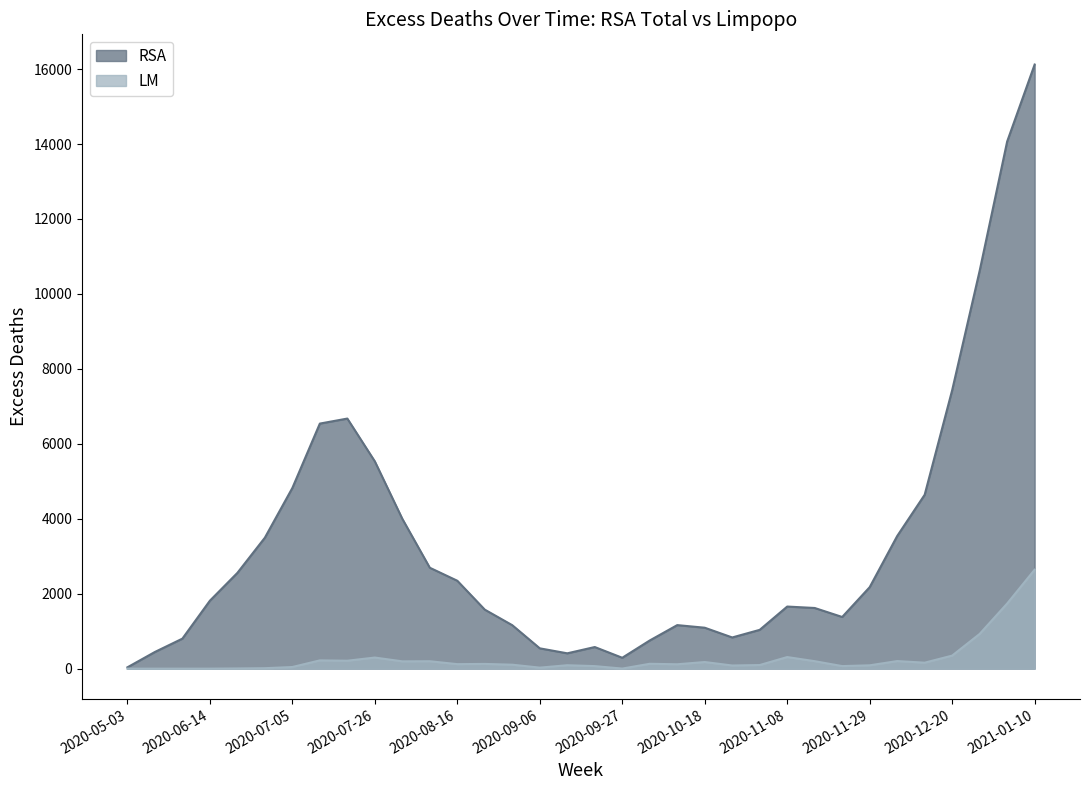

Reading left to right, extract all data points from this chart.

RSA: 35.0	444.8	800.8	1812.6	2554.8	3494.2	4821.0	6539.8	6673.9	5531.9	3998.7	2692.5	2345.7	1574.3	1159.3	542.1	409.0	576.7	290.3	751.8	1161.7	1092.3	832.1	1035.5	1657.0	1618.8	1378.8	2174.6	3538.6	4640.2	7431.1	10618.2	14066.8	16121.8
LM: 0.0	0.0	0.0	0.0	5.0	12.0	43.6	220.2	211.1	296.1	194.6	197.7	120.0	126.0	105.2	27.0	91.0	67.4	1.9	129.7	116.8	176.6	83.9	96.2	309.2	199.1	68.1	88.5	202.1	159.1	348.0	926.5	1737.7	2640.6